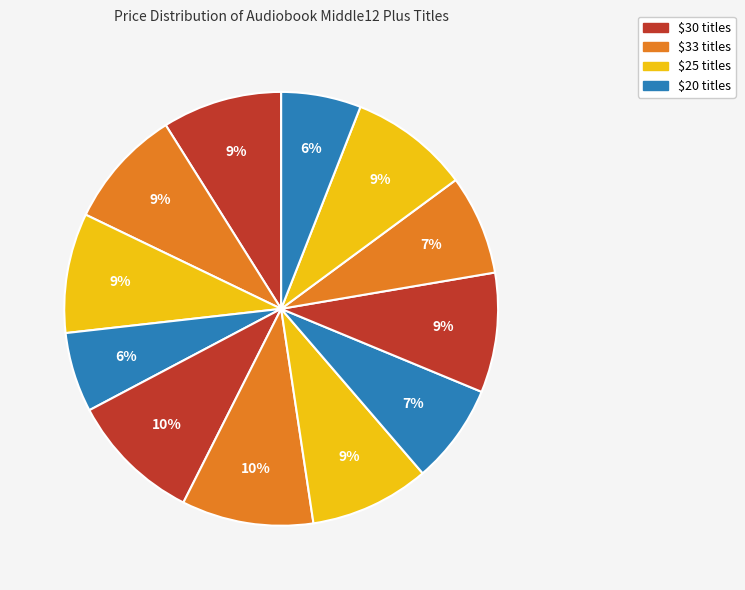

How many slices are in this pie chart?

12